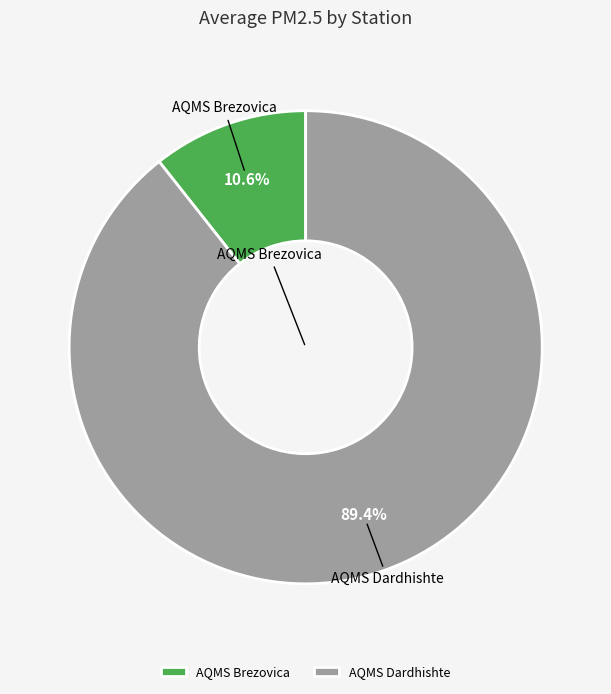

Which has a higher value, AQMS Dardhishte or AQMS Brezovica?

AQMS Dardhishte